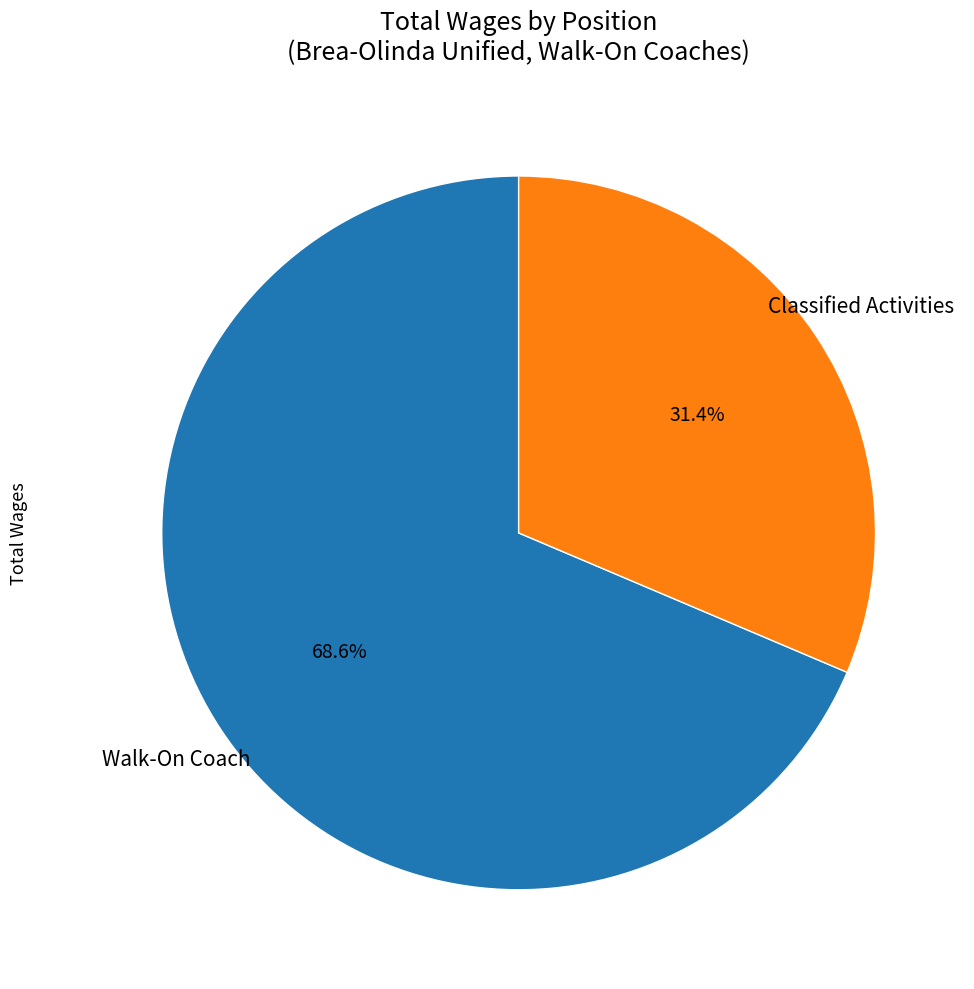

How many slices are in this pie chart?

2